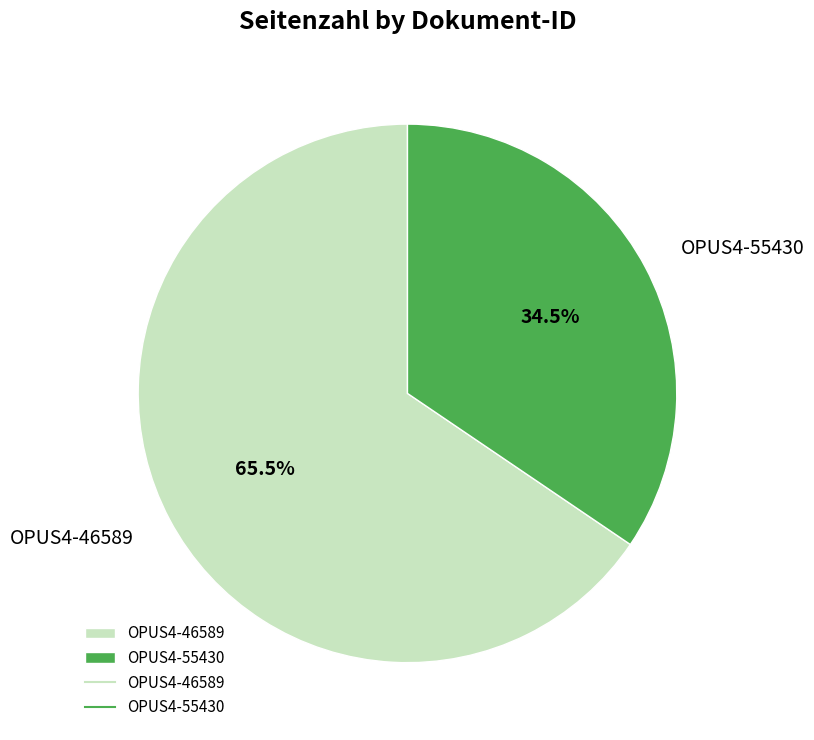

Which slice represents more than half of the pie?

OPUS4-46589